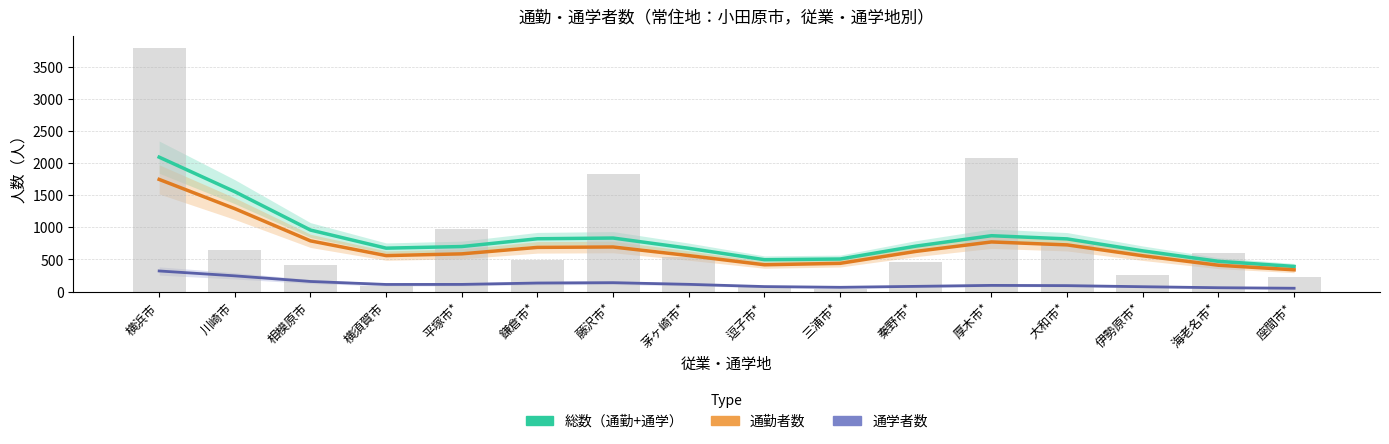

What are all the series names shown in the legend?

総数（通勤+通学）, 通勤者数, 通学者数